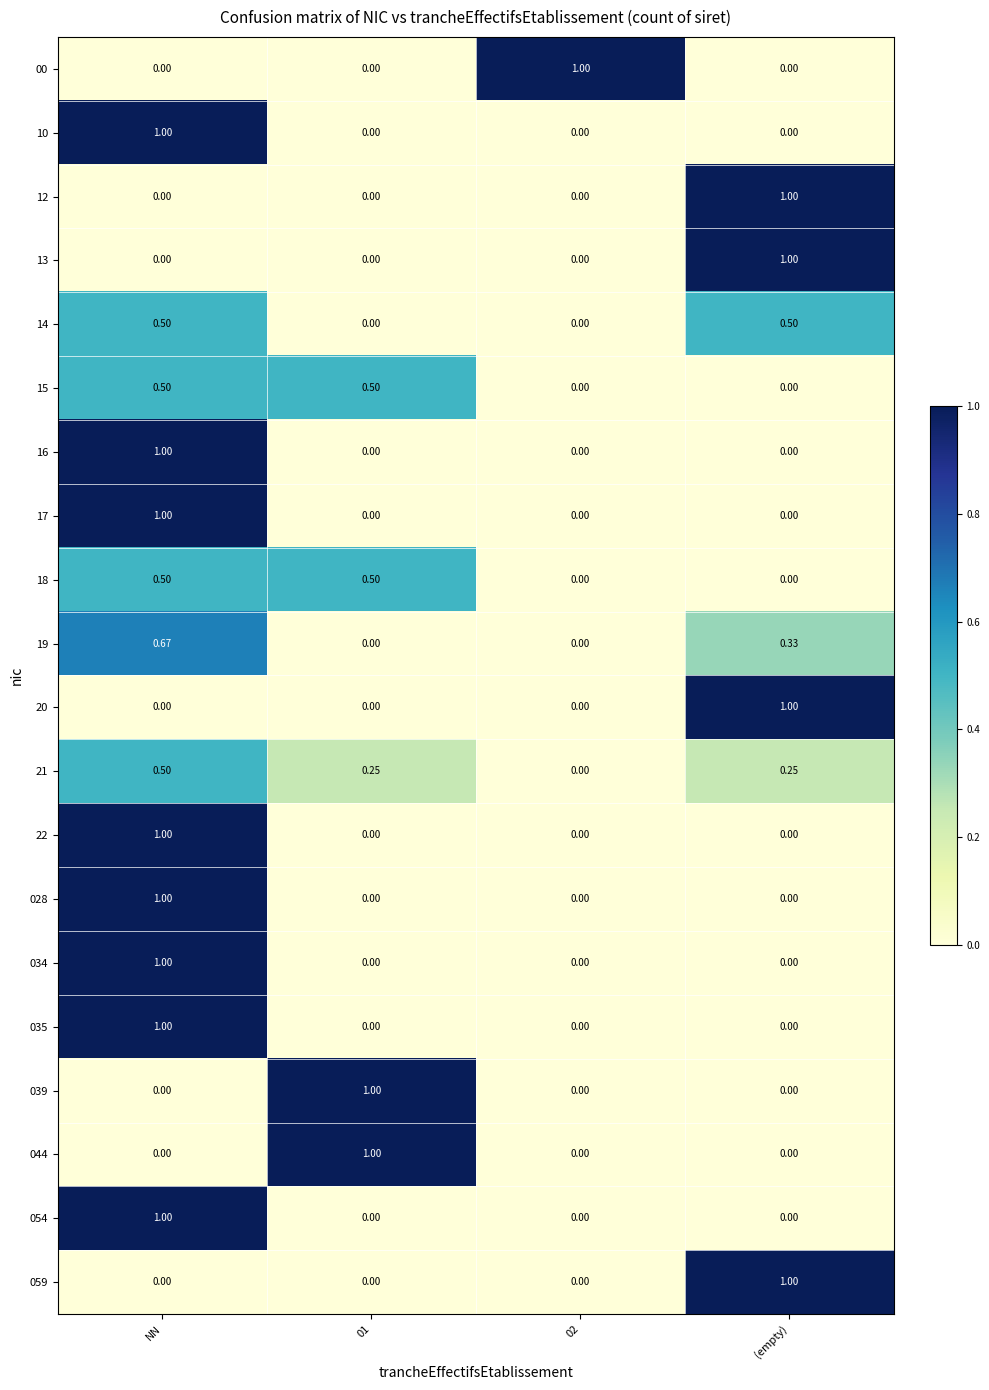

At which label does 16 reach its peak?

NN